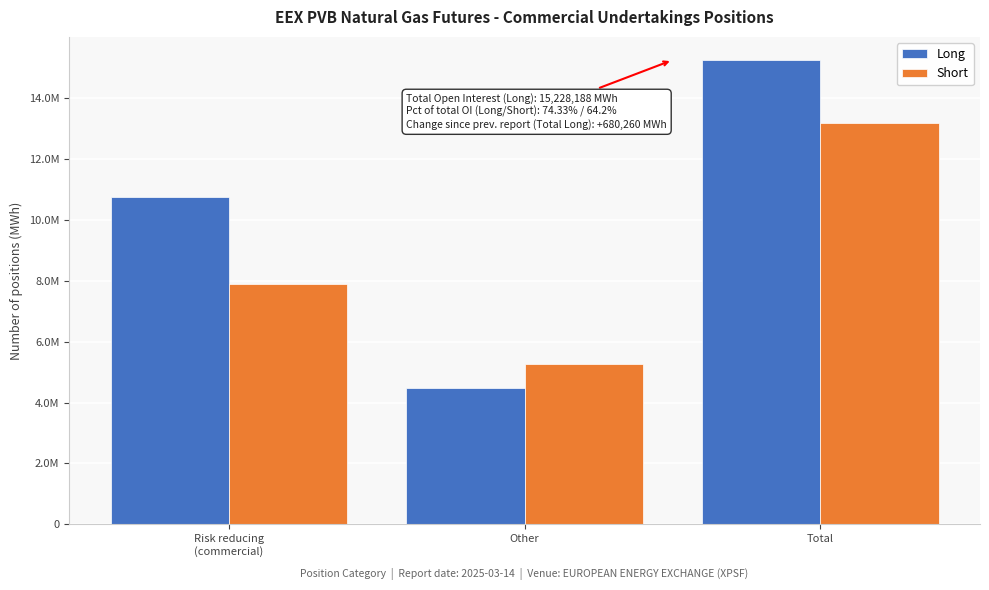

Does the chart contain any negative values?

No